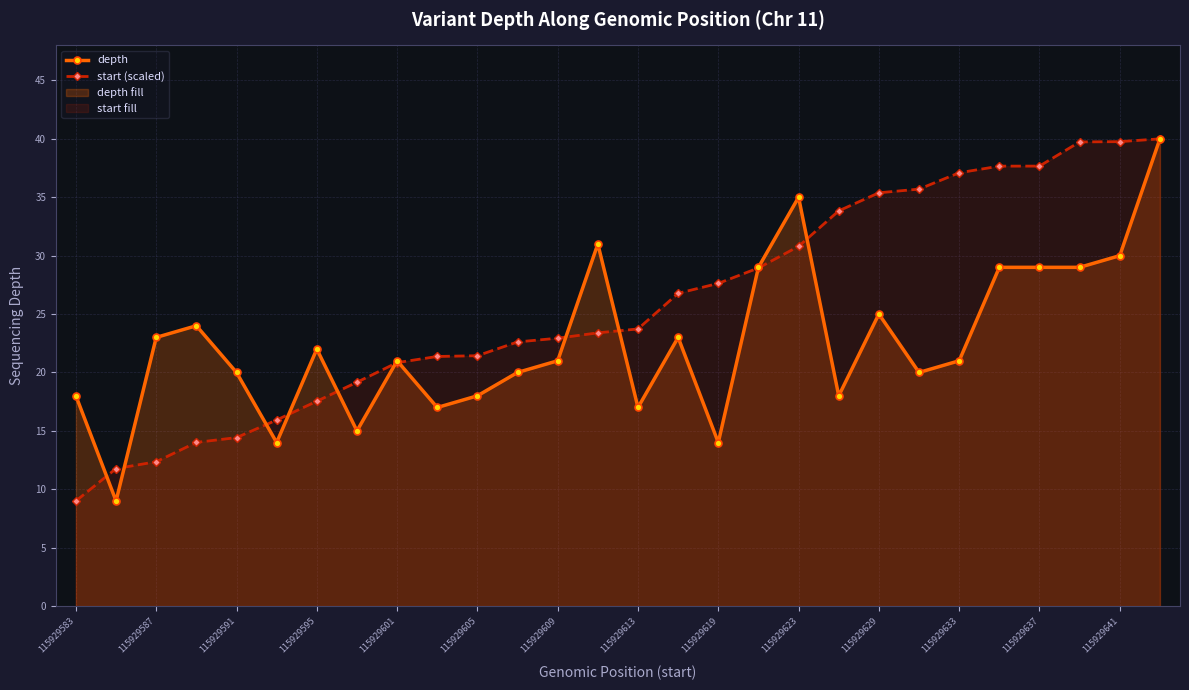

What is the value of the depth point at the 2nd from the left?

9.0